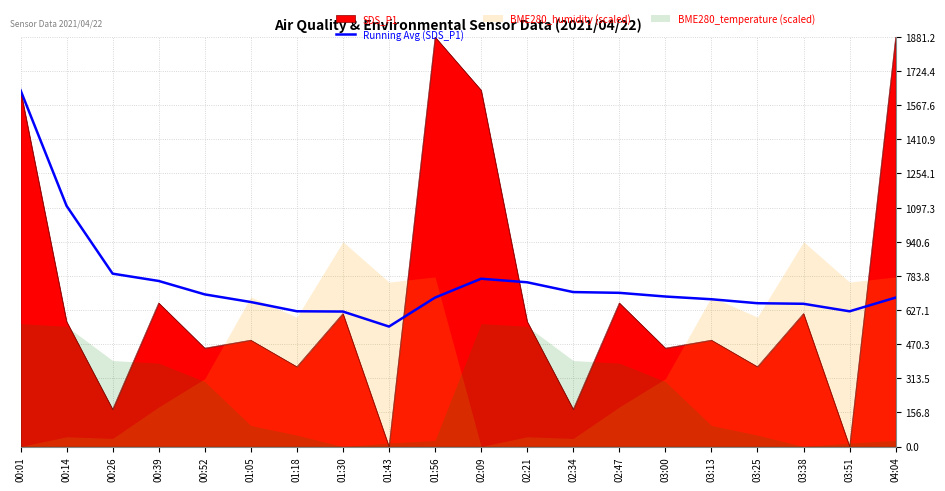

Is the value of Running Avg (SDS_P1) at 00:52 greater than the value of SDS_P1 at 00:26?

Yes